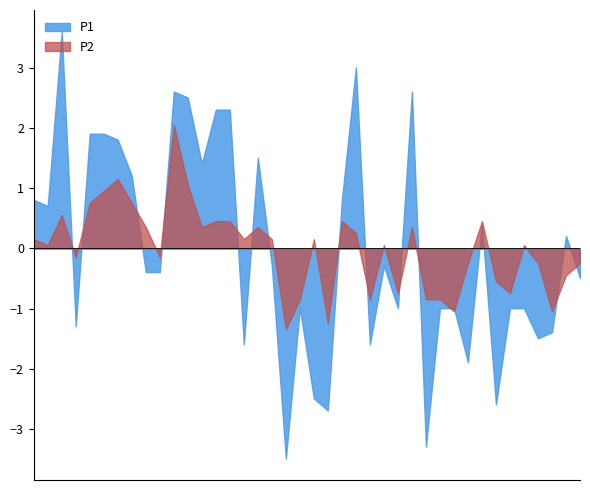

What are all the series names shown in the legend?

P1, P2